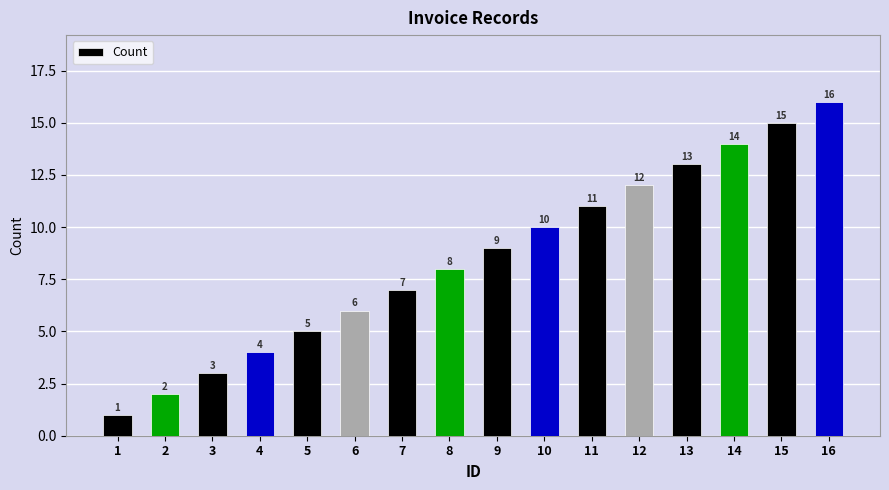

List the labels in order of value, largest first.

16, 15, 14, 13, 12, 11, 10, 9, 8, 7, 6, 5, 4, 3, 2, 1